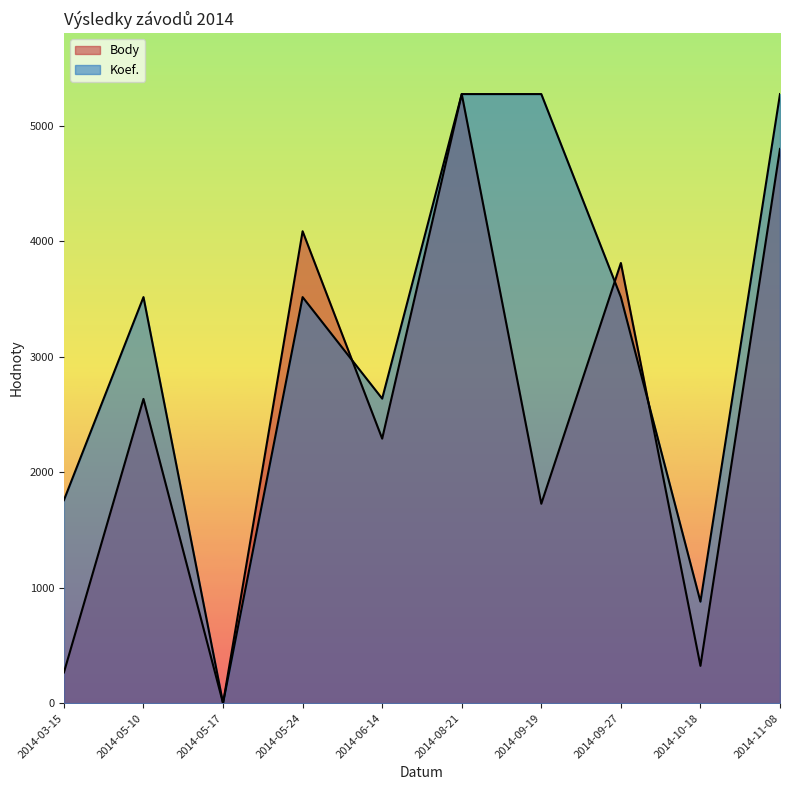

Rank the series by their maximum value, from highest to lowest.

Body, Koef.